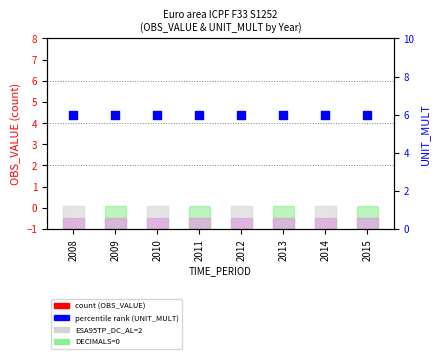

Which series reaches the maximum Y coordinate?

UNIT_MULT (percentile rank)